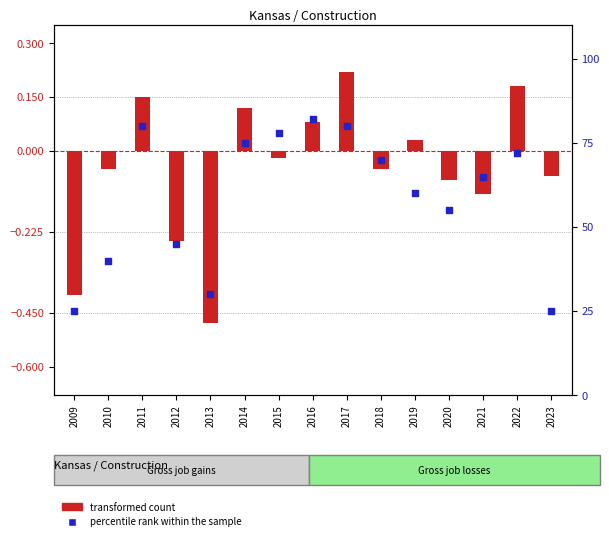

What is the total value across all series at 2016?

82.1